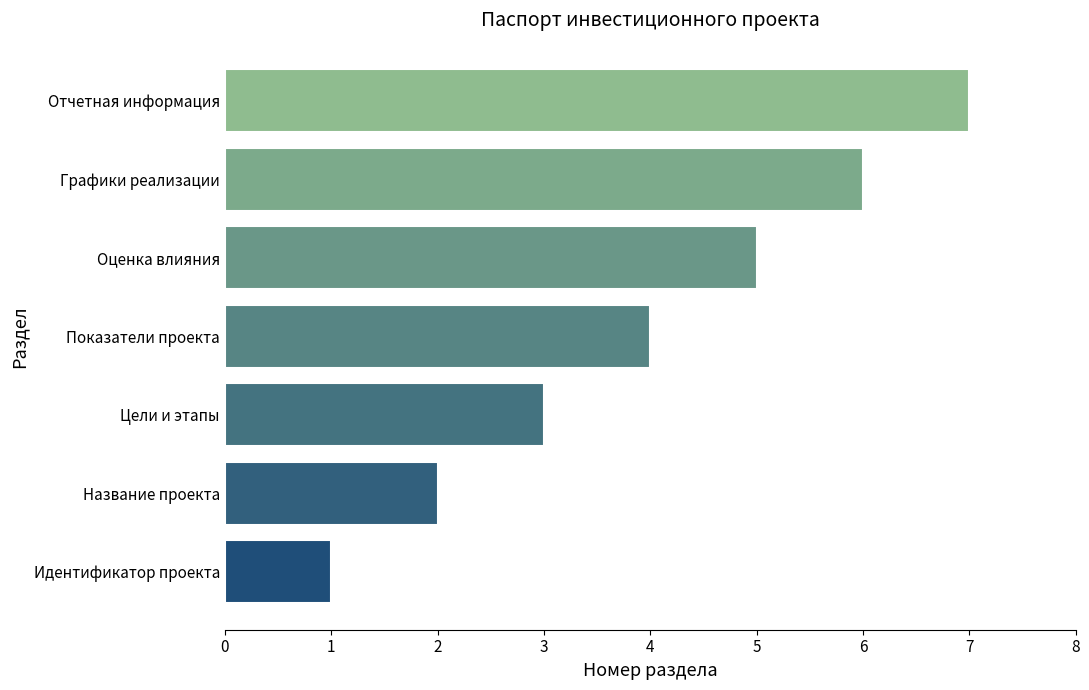

Rank the categories by value from highest to lowest.

Отчетная информация, Графики реализации, Оценка влияния, Показатели проекта, Цели и этапы, Название проекта, Идентификатор проекта